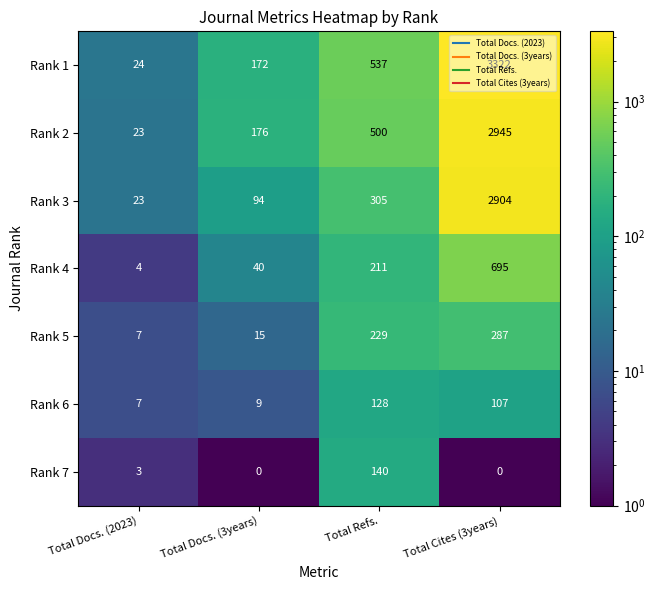

The Rank 2 series shows 176 at Total Docs. (3years). True or false?

True